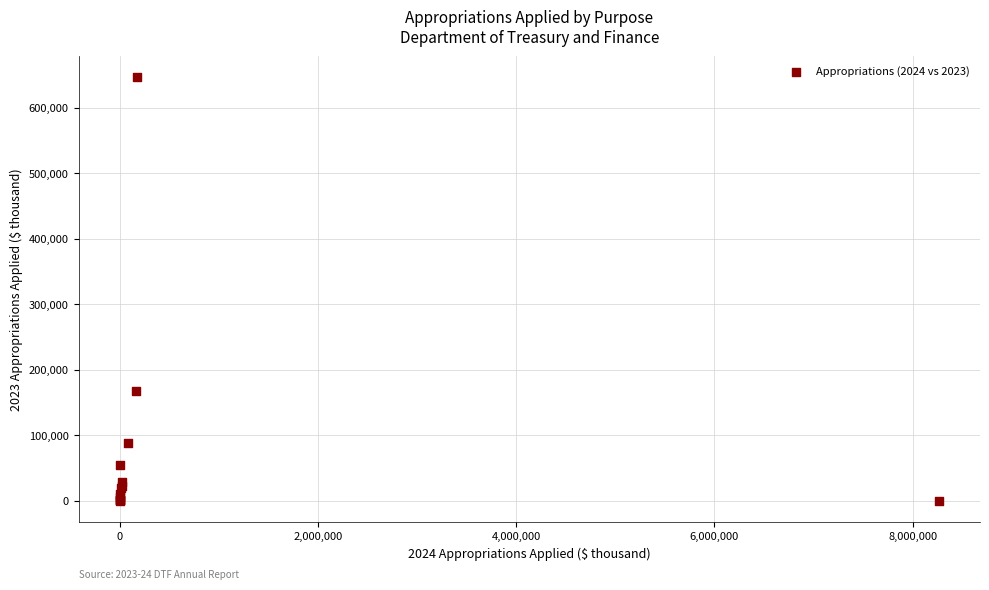

What Y value in the scatter plot is closest to 323301?

166945